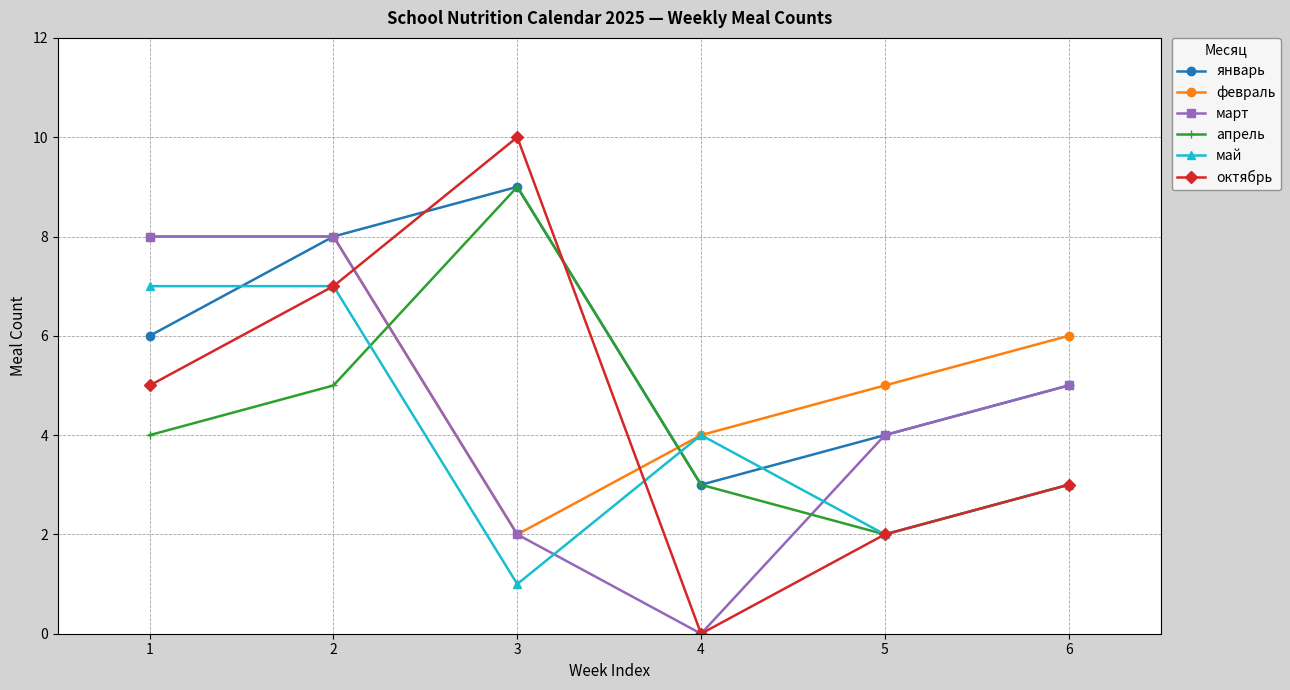

Is the value of январь at 2 greater than the value of май at 2?

Yes